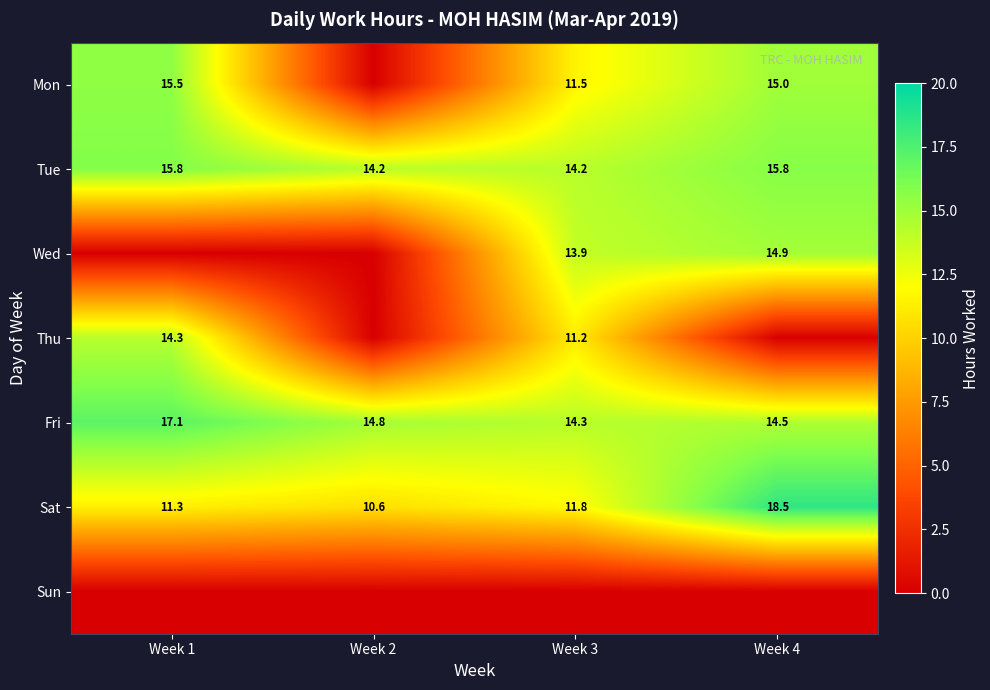

Where is Fri nearest to the value 15?

Week 2